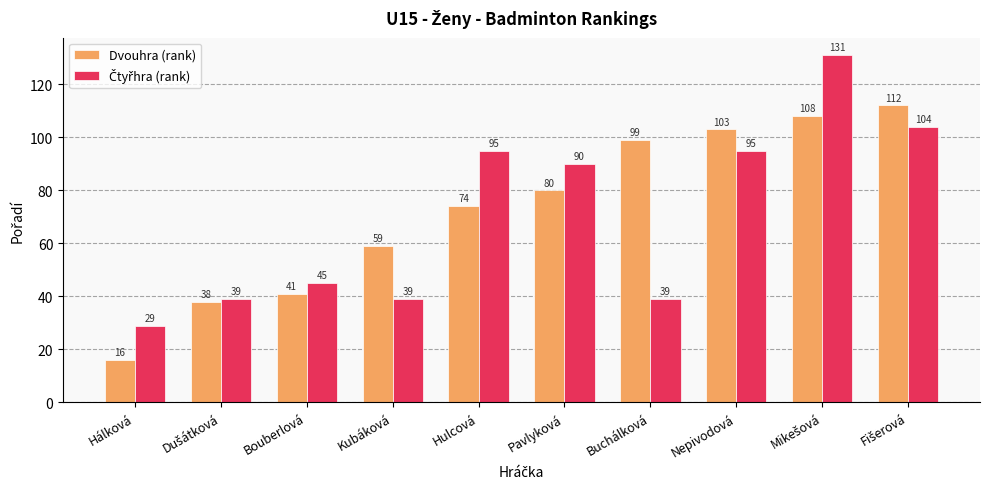

What is the difference between the maximum and minimum values in the Dvouhra (rank) series?

96